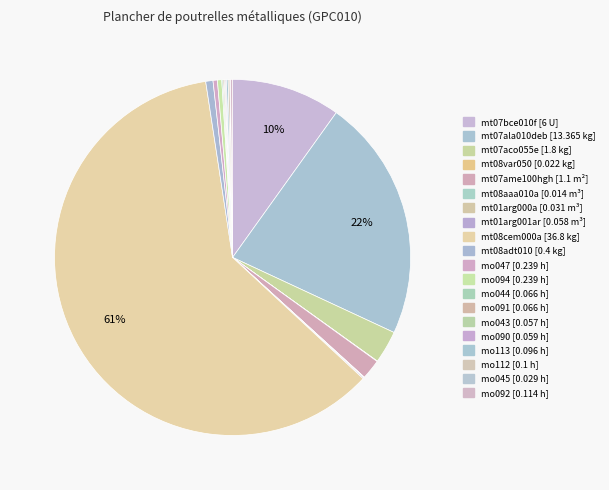

How much of the chart is everything except mt07ala010deb [13.365 kg]?

78.0%